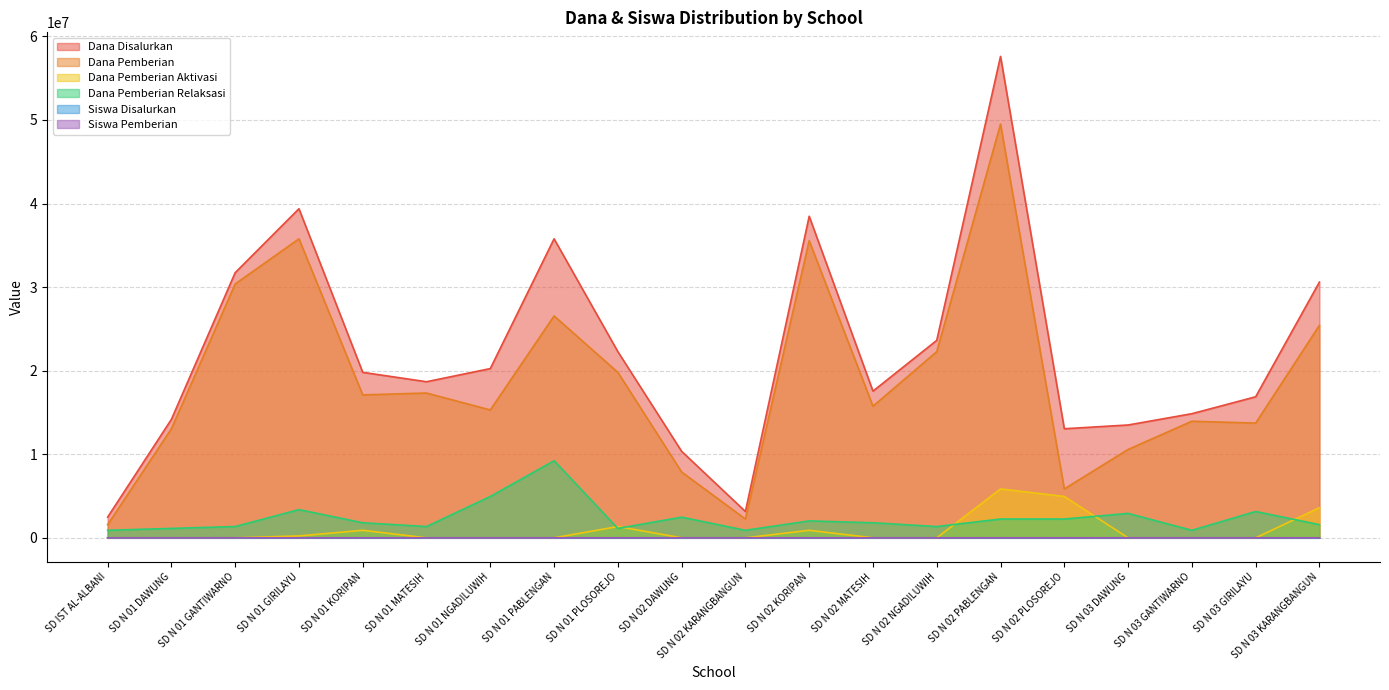

Reading right to left, extract all data points from this chart.

Dana Disalurkan: SD N 03 KARANGBANGUN=30600000	SD N 03 GIRILAYU=16875000	SD N 03 GANTIWARNO=14850000	SD N 03 DAWUNG=13500000	SD N 02 PLOSOREJO=13050000	SD N 02 PABLENGAN=57600000	SD N 02 NGADILUWIH=23625000	SD N 02 MATESIH=17550000	SD N 02 KORIPAN=38475000	SD N 02 KARANGBANGUN=3150000	SD N 02 DAWUNG=10350000	SD N 01 PLOSOREJO=22275000	SD N 01 PABLENGAN=35775000	SD N 01 NGADILUWIH=20250000	SD N 01 MATESIH=18675000	SD N 01 KORIPAN=19800000	SD N 01 GIRILAYU=39375000	SD N 01 GANTIWARNO=31725000	SD N 01 DAWUNG=14175000	SD IST AL-ALBANI=2475000
Dana Pemberian: SD N 03 KARANGBANGUN=25425000	SD N 03 GIRILAYU=13725000	SD N 03 GANTIWARNO=13950000	SD N 03 DAWUNG=10575000	SD N 02 PLOSOREJO=5850000	SD N 02 PABLENGAN=49500000	SD N 02 NGADILUWIH=22275000	SD N 02 MATESIH=15750000	SD N 02 KORIPAN=35550000	SD N 02 KARANGBANGUN=2250000	SD N 02 DAWUNG=7875000	SD N 01 PLOSOREJO=19800000	SD N 01 PABLENGAN=26550000	SD N 01 NGADILUWIH=15300000	SD N 01 MATESIH=17325000	SD N 01 KORIPAN=17100000	SD N 01 GIRILAYU=35775000	SD N 01 GANTIWARNO=30375000	SD N 01 DAWUNG=13050000	SD IST AL-ALBANI=1575000
Dana Pemberian Aktivasi: SD N 03 KARANGBANGUN=3600000	SD N 03 GIRILAYU=0	SD N 03 GANTIWARNO=0	SD N 03 DAWUNG=0	SD N 02 PLOSOREJO=4950000	SD N 02 PABLENGAN=5850000	SD N 02 NGADILUWIH=0	SD N 02 MATESIH=0	SD N 02 KORIPAN=900000	SD N 02 KARANGBANGUN=0	SD N 02 DAWUNG=0	SD N 01 PLOSOREJO=1350000	SD N 01 PABLENGAN=0	SD N 01 NGADILUWIH=0	SD N 01 MATESIH=0	SD N 01 KORIPAN=900000	SD N 01 GIRILAYU=225000	SD N 01 GANTIWARNO=0	SD N 01 DAWUNG=0	SD IST AL-ALBANI=0
Dana Pemberian Relaksasi: SD N 03 KARANGBANGUN=1575000	SD N 03 GIRILAYU=3150000	SD N 03 GANTIWARNO=900000	SD N 03 DAWUNG=2925000	SD N 02 PLOSOREJO=2250000	SD N 02 PABLENGAN=2250000	SD N 02 NGADILUWIH=1350000	SD N 02 MATESIH=1800000	SD N 02 KORIPAN=2025000	SD N 02 KARANGBANGUN=900000	SD N 02 DAWUNG=2475000	SD N 01 PLOSOREJO=1125000	SD N 01 PABLENGAN=9225000	SD N 01 NGADILUWIH=4950000	SD N 01 MATESIH=1350000	SD N 01 KORIPAN=1800000	SD N 01 GIRILAYU=3375000	SD N 01 GANTIWARNO=1350000	SD N 01 DAWUNG=1125000	SD IST AL-ALBANI=900000
Siswa Disalurkan: SD N 03 KARANGBANGUN=79	SD N 03 GIRILAYU=47	SD N 03 GANTIWARNO=37	SD N 03 DAWUNG=38	SD N 02 PLOSOREJO=33	SD N 02 PABLENGAN=143	SD N 02 NGADILUWIH=58	SD N 02 MATESIH=46	SD N 02 KORIPAN=91	SD N 02 KARANGBANGUN=7	SD N 02 DAWUNG=26	SD N 01 PLOSOREJO=55	SD N 01 PABLENGAN=87	SD N 01 NGADILUWIH=52	SD N 01 MATESIH=43	SD N 01 KORIPAN=47	SD N 01 GIRILAYU=97	SD N 01 GANTIWARNO=77	SD N 01 DAWUNG=34	SD IST AL-ALBANI=6
Siswa Pemberian: SD N 03 KARANGBANGUN=65	SD N 03 GIRILAYU=38	SD N 03 GANTIWARNO=33	SD N 03 DAWUNG=25	SD N 02 PLOSOREJO=15	SD N 02 PABLENGAN=120	SD N 02 NGADILUWIH=52	SD N 02 MATESIH=40	SD N 02 KORIPAN=84	SD N 02 KARANGBANGUN=5	SD N 02 DAWUNG=19	SD N 01 PLOSOREJO=47	SD N 01 PABLENGAN=64	SD N 01 NGADILUWIH=37	SD N 01 MATESIH=40	SD N 01 KORIPAN=40	SD N 01 GIRILAYU=85	SD N 01 GANTIWARNO=72	SD N 01 DAWUNG=31	SD IST AL-ALBANI=4